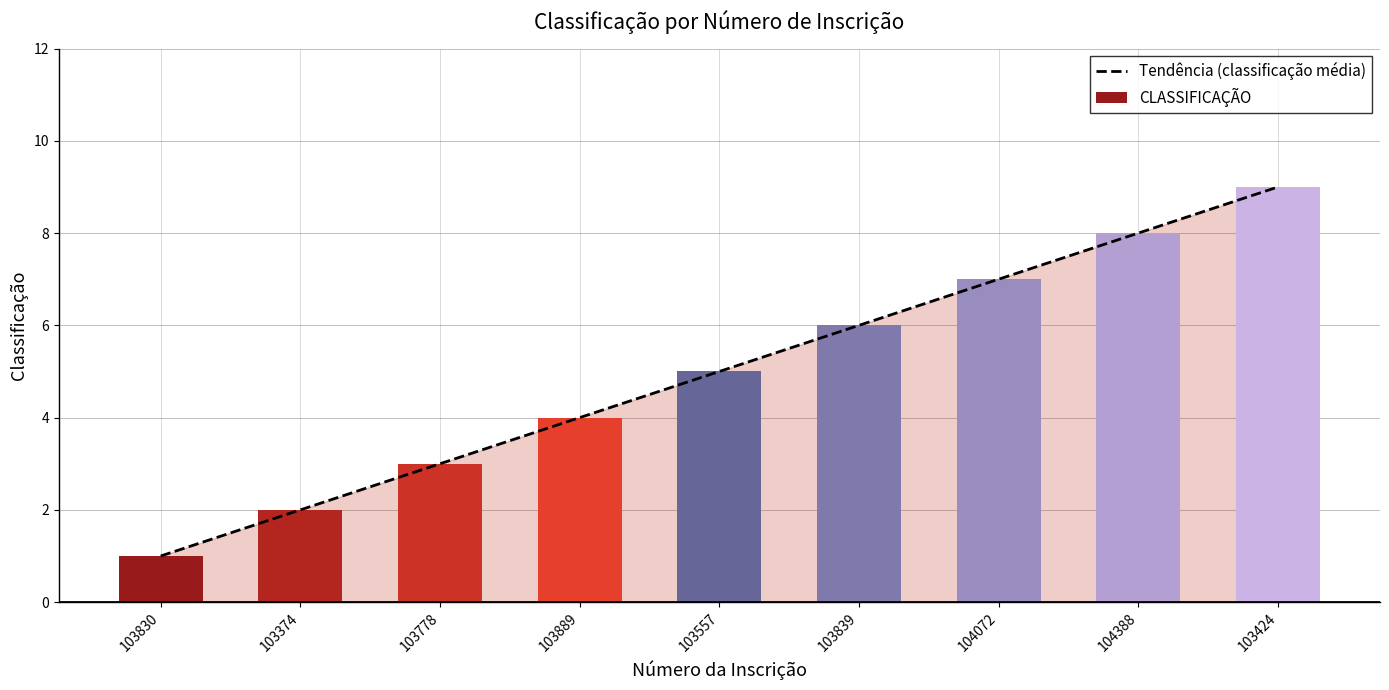

Reading left to right, transcribe all the data shown in this chart.

1	2	3	4	5	6	7	8	9